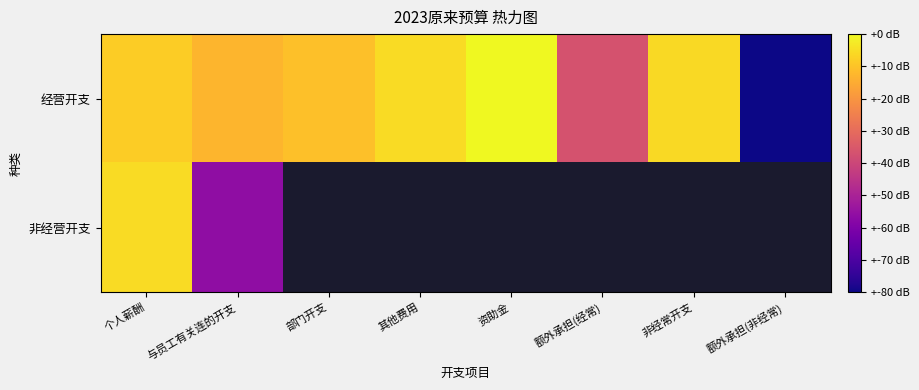

Which series has the largest range (max minus min)?

经营开支